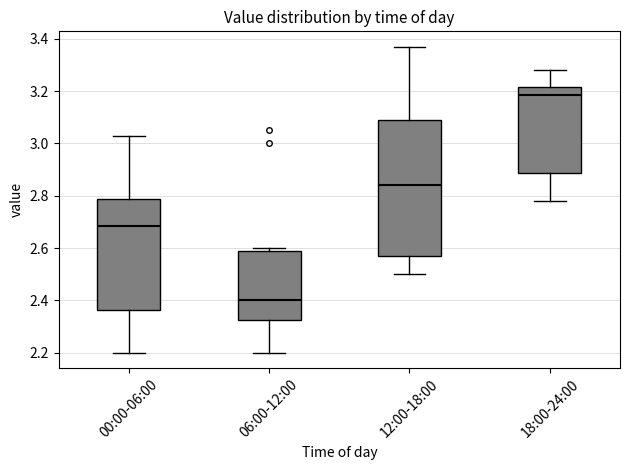

Reading left to right, transcribe this box plot: for each box, give where its median line is, the range the box spans, and where its two whiskers end, as read against the y-axis. The values are not printed on the chart, so give them approximately, as read against the axis.

00:00-06:00: median 2.68, box 2.36 to 2.78, whiskers 2.20 to 3.04
06:00-12:00: median 2.40, box 2.32 to 2.58, whiskers 2.20 to 2.60
12:00-18:00: median 2.84, box 2.58 to 3.10, whiskers 2.50 to 3.38
18:00-24:00: median 3.18, box 2.88 to 3.22, whiskers 2.78 to 3.28